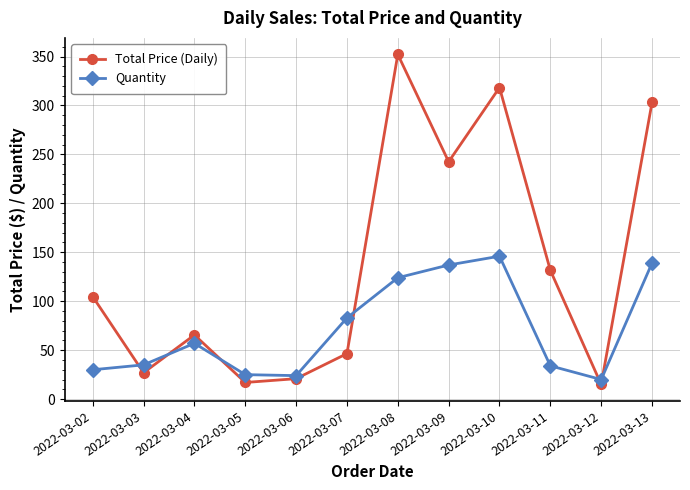

What is the value of the Quantity point at the 9th from the left?

146.0